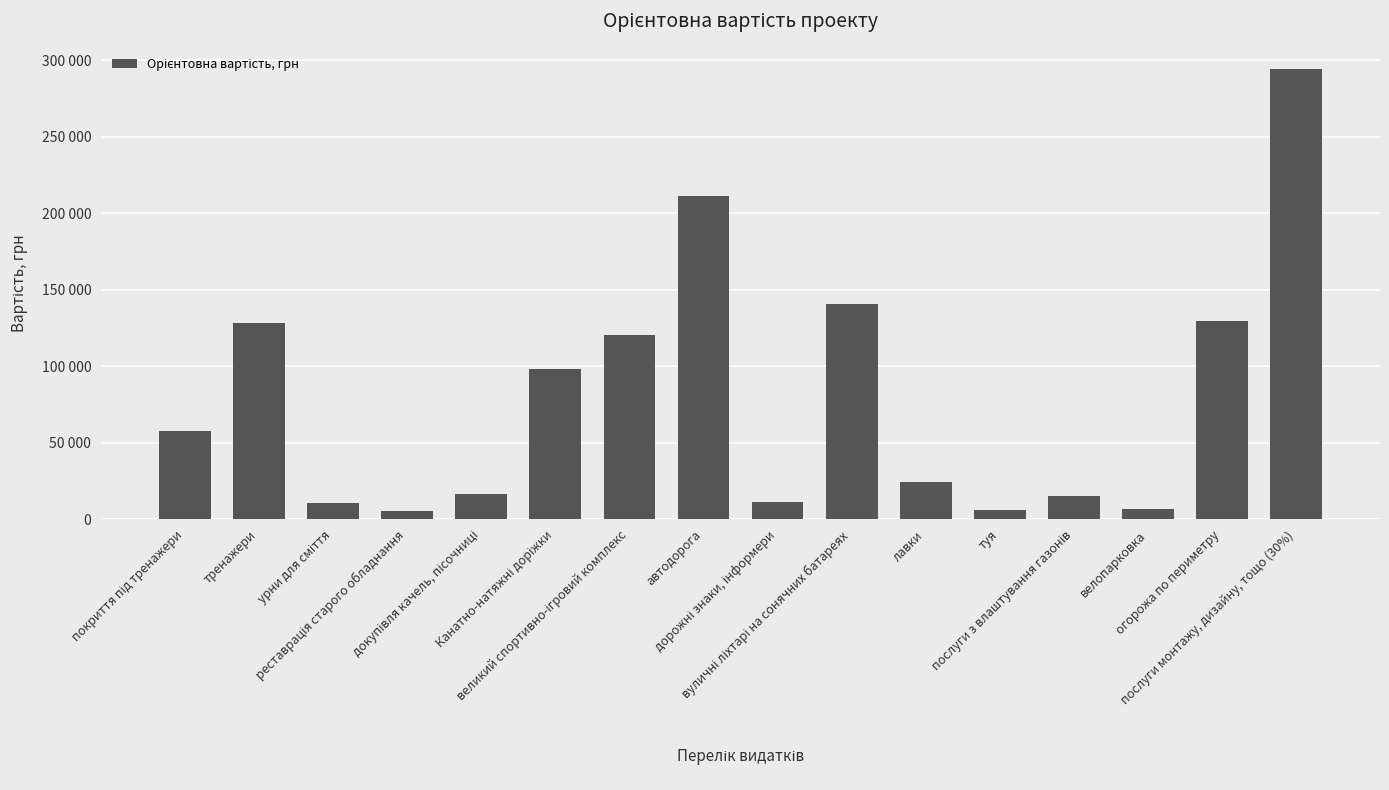

Are the bars horizontal?

No